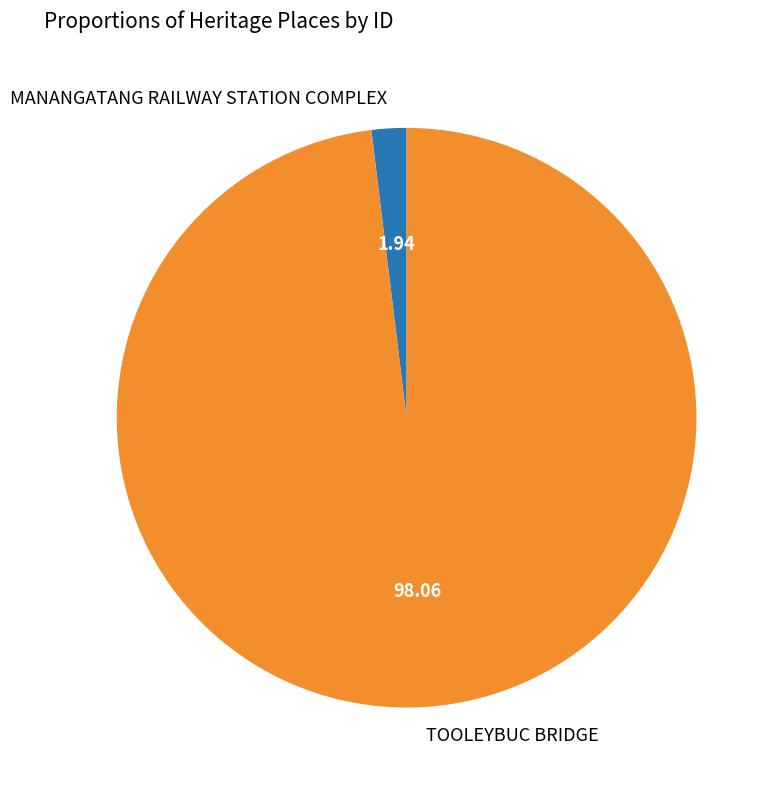

True or false: MANANGATANG RAILWAY STATION COMPLEX accounts for 7% of the total.

False